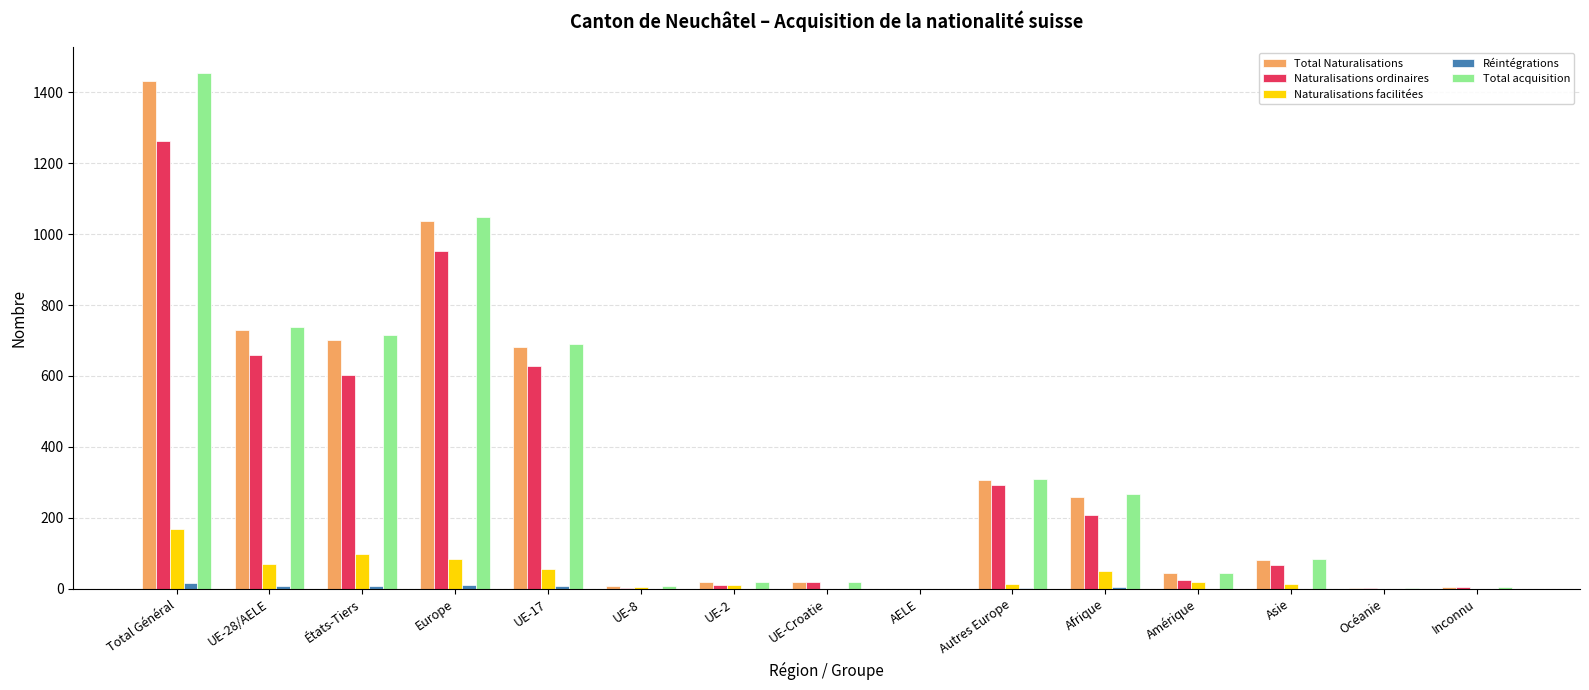

Is the value of Total acquisition at Total Général greater than the value of Naturalisations facilitées at Asie?

Yes